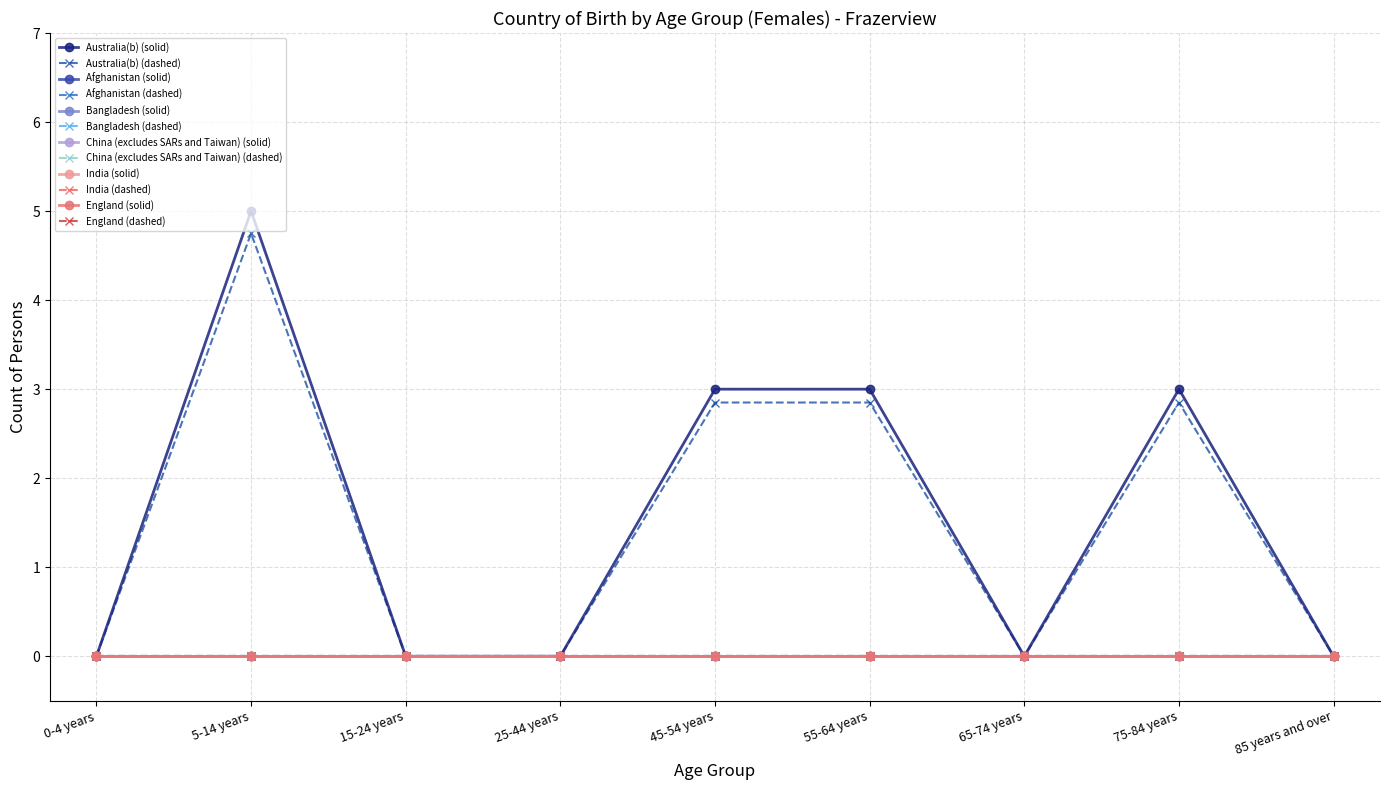

Which category has the lowest value across all series?

0-4 years